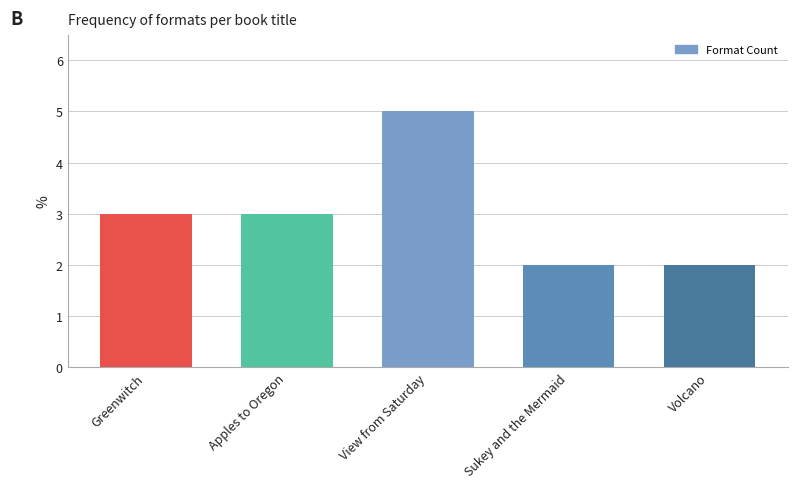

What is the sum of all values?

15